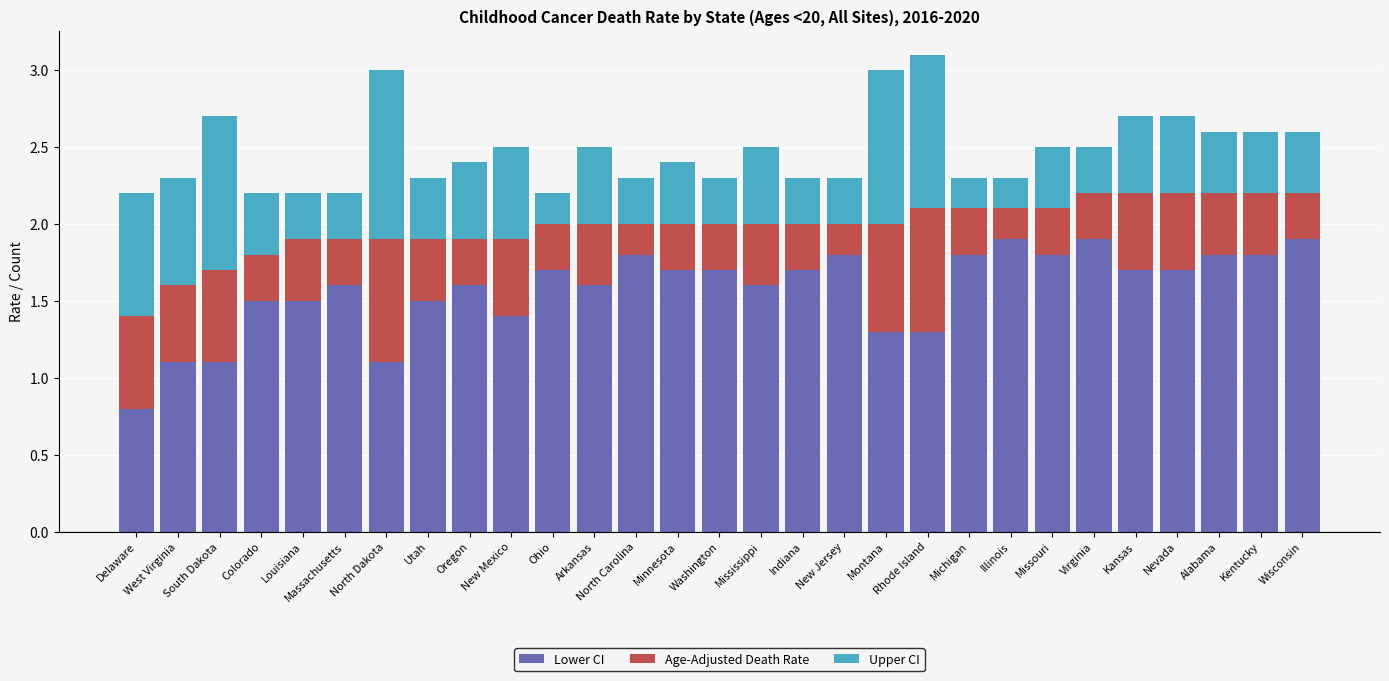

What is the highest value of the Lower CI series?

1.9